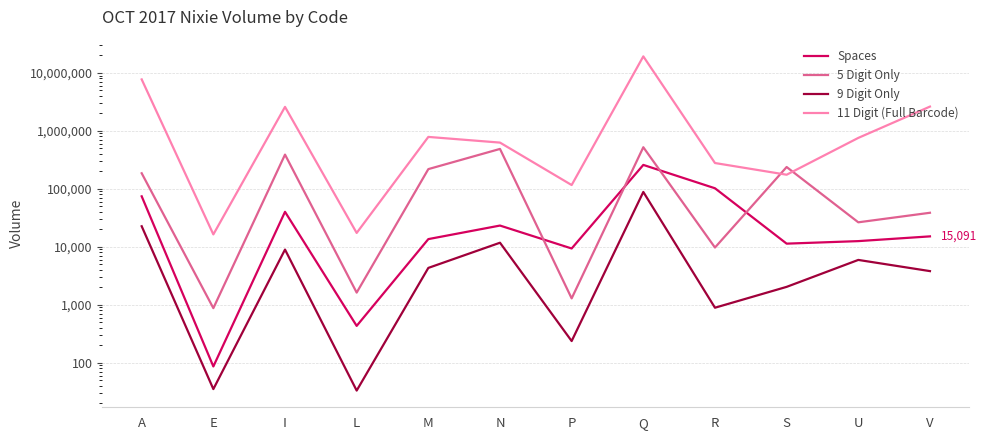

How many lines are shown in the chart?

4